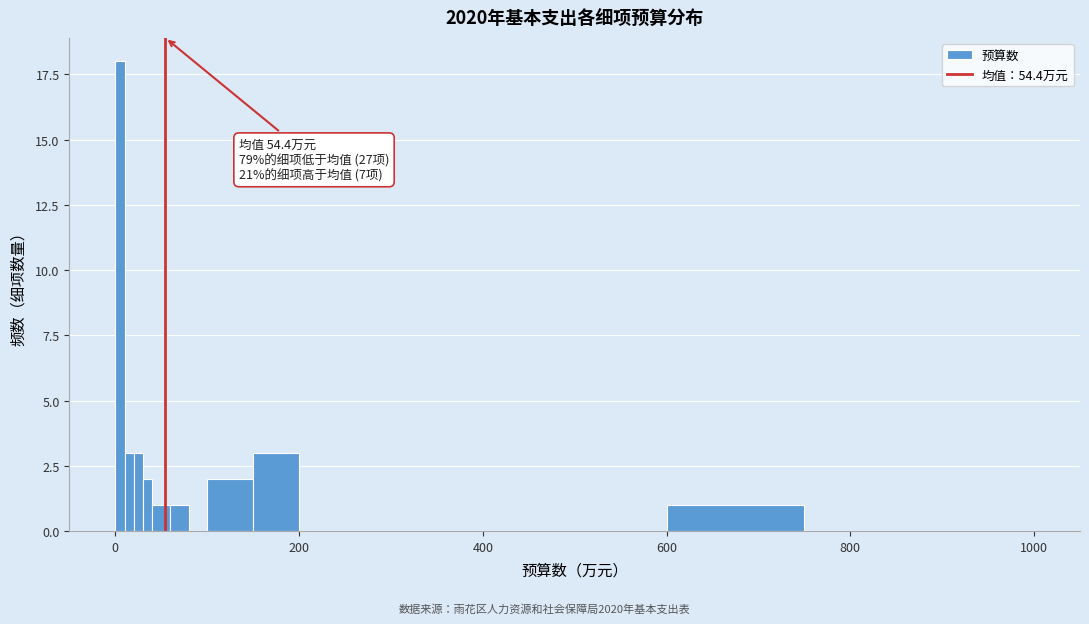

Read against the x-axis, roughly where is the centre of the tallest bar?

0